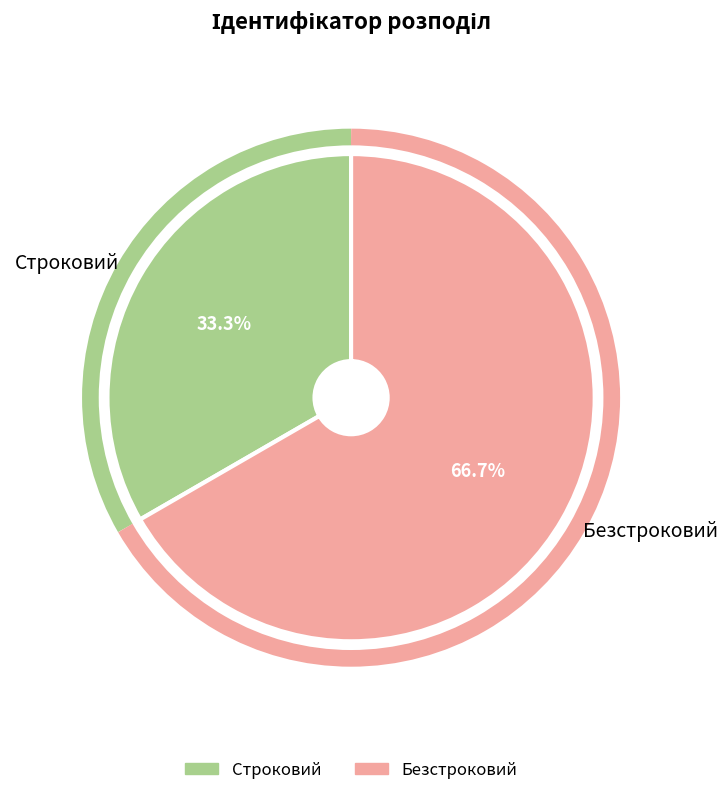

Between Строковий and Безстроковий, which is larger?

Безстроковий